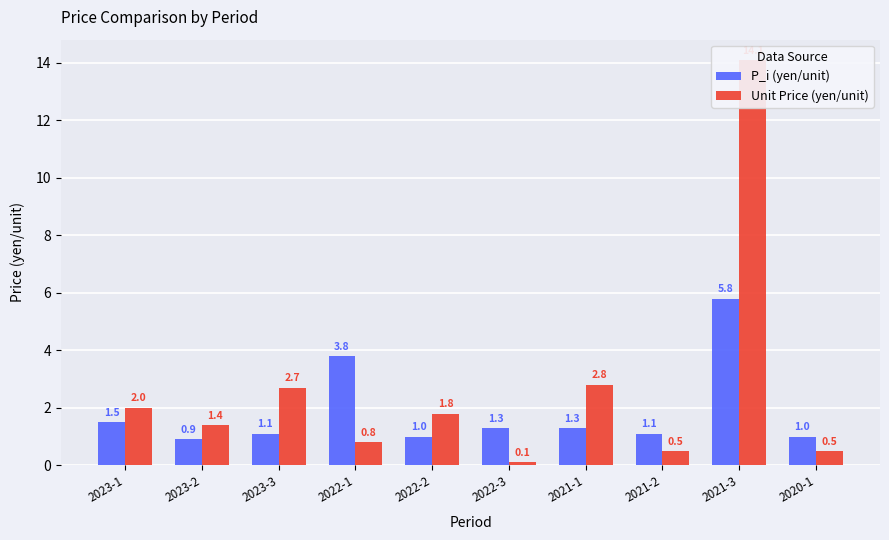

Is it true that Unit Price (yen/unit) equals 0.5 at 2020-1?

True